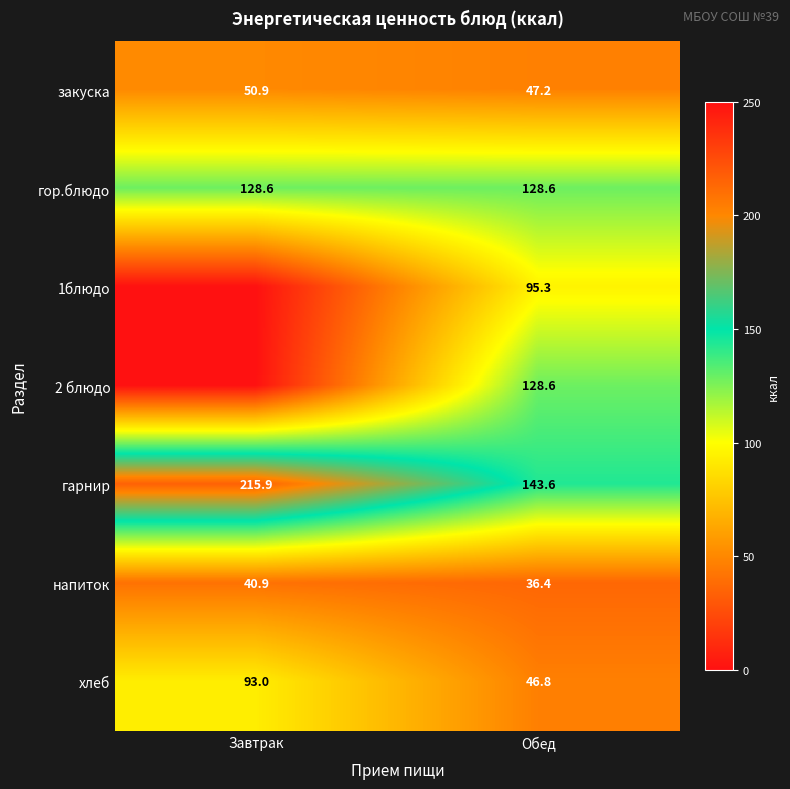

Rank the categories by хлеб value from highest to lowest.

Завтрак, Обед